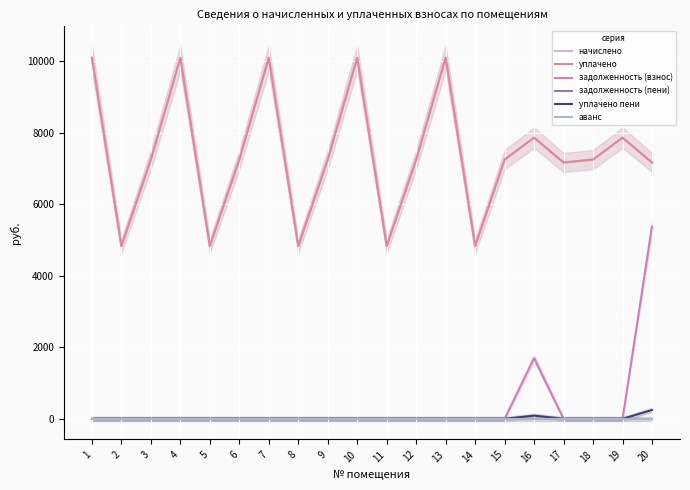

Does the chart display data point markers on the line(s)?

No